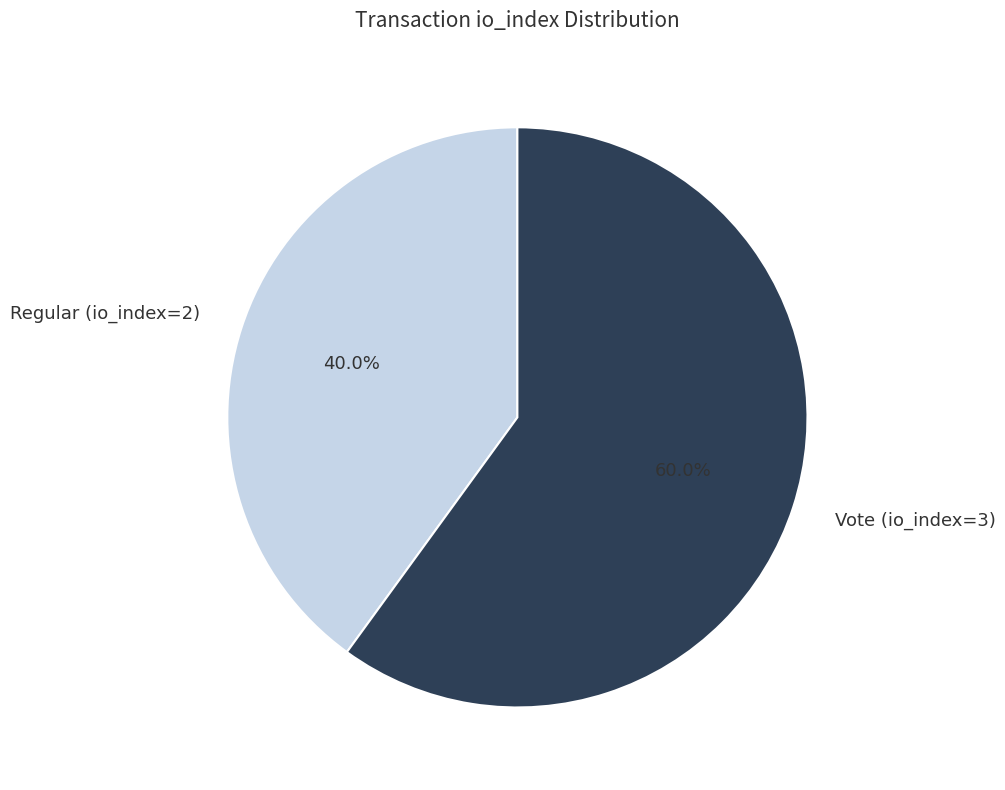

To the nearest percent, what portion does Regular (io_index=2) represent?

40%